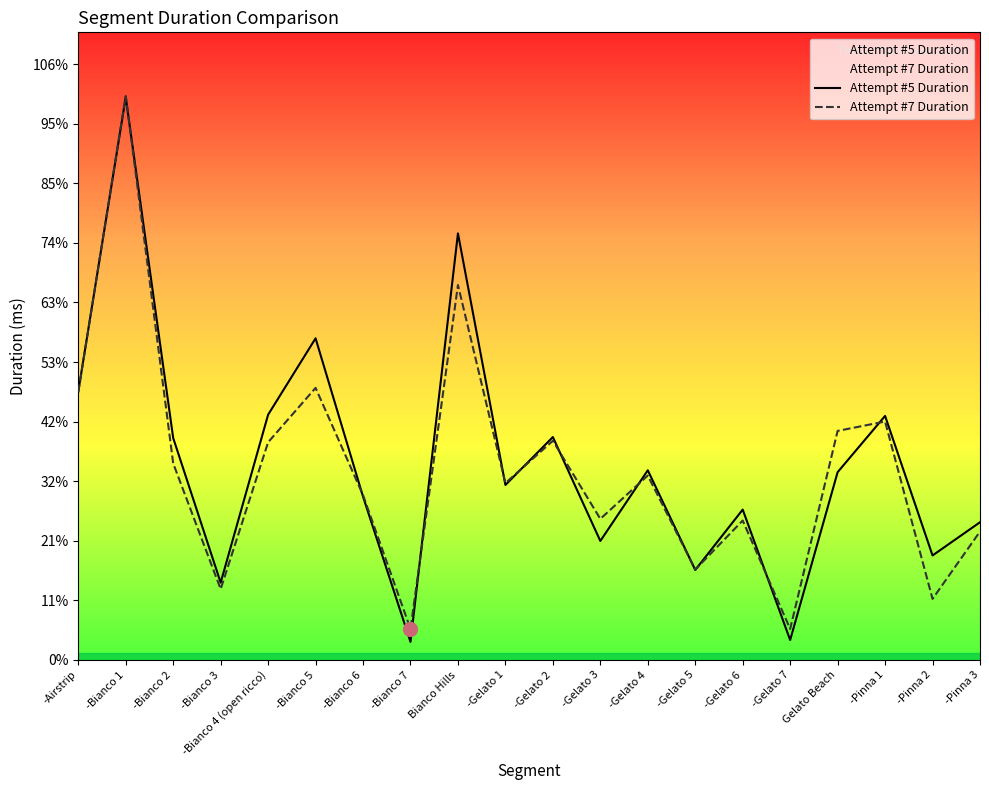

Which series has the largest range (max minus min)?

Attempt #5 Duration